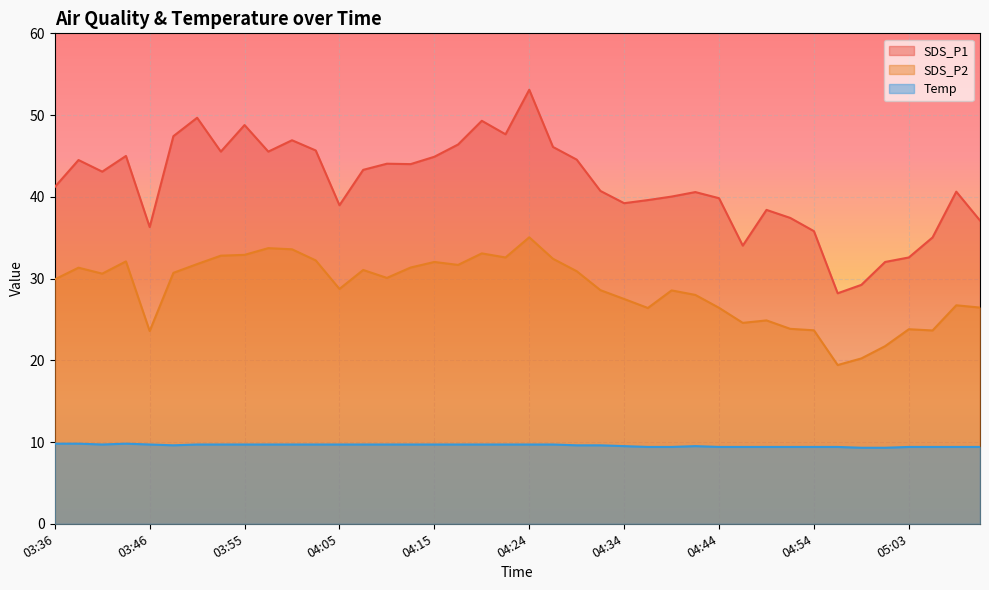

Which series has the largest total across all categories?

SDS_P1